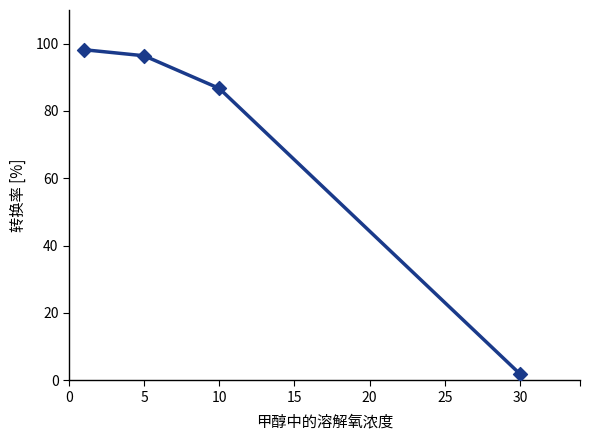

True or false: there are more than 1 points higher than both neighbors.

False